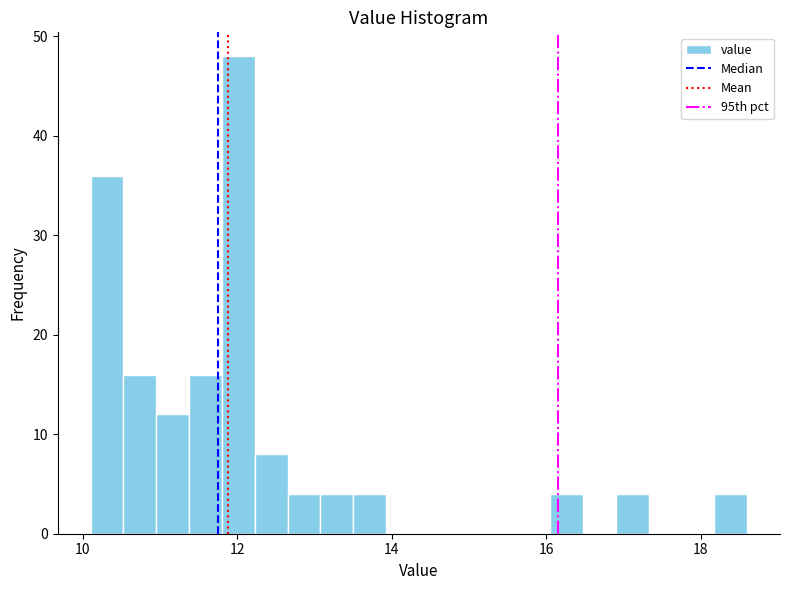

Read against the x-axis, roughly where is the centre of the tallest bar?

12.0